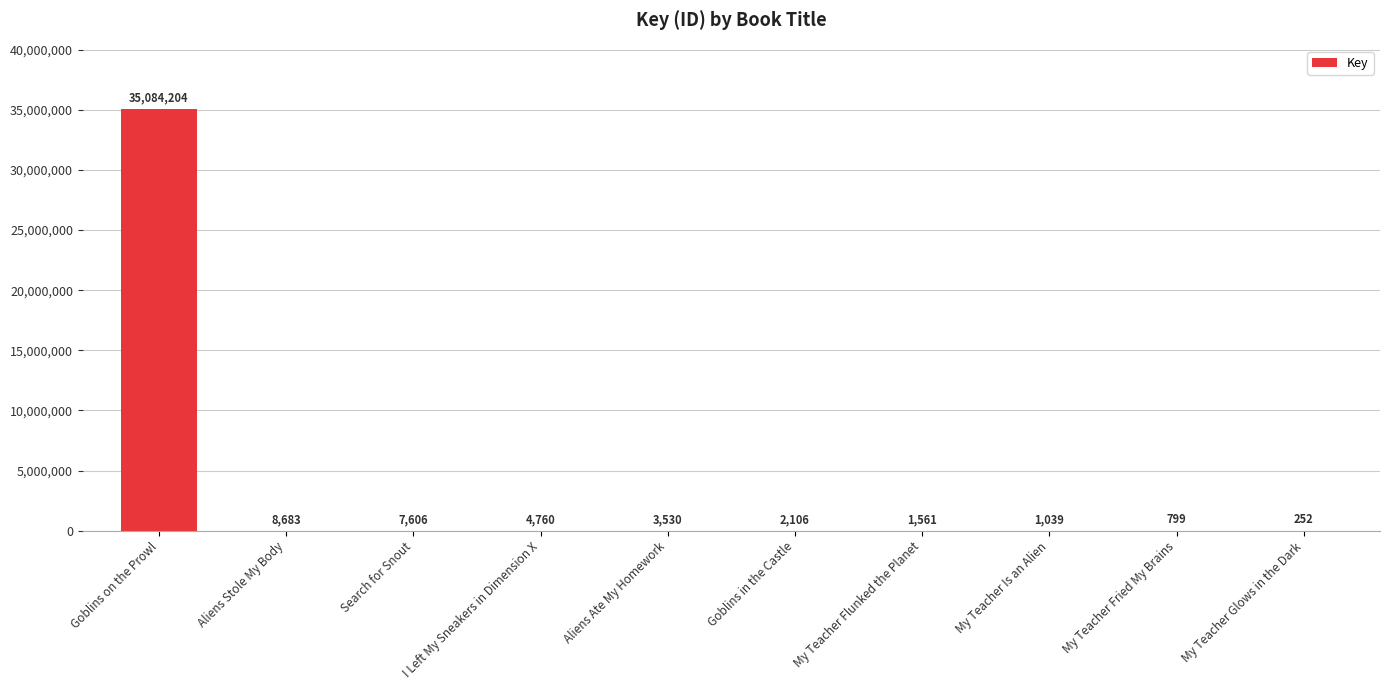

Which has a higher value, Aliens Ate My Homework or I Left My Sneakers in Dimension X?

I Left My Sneakers in Dimension X